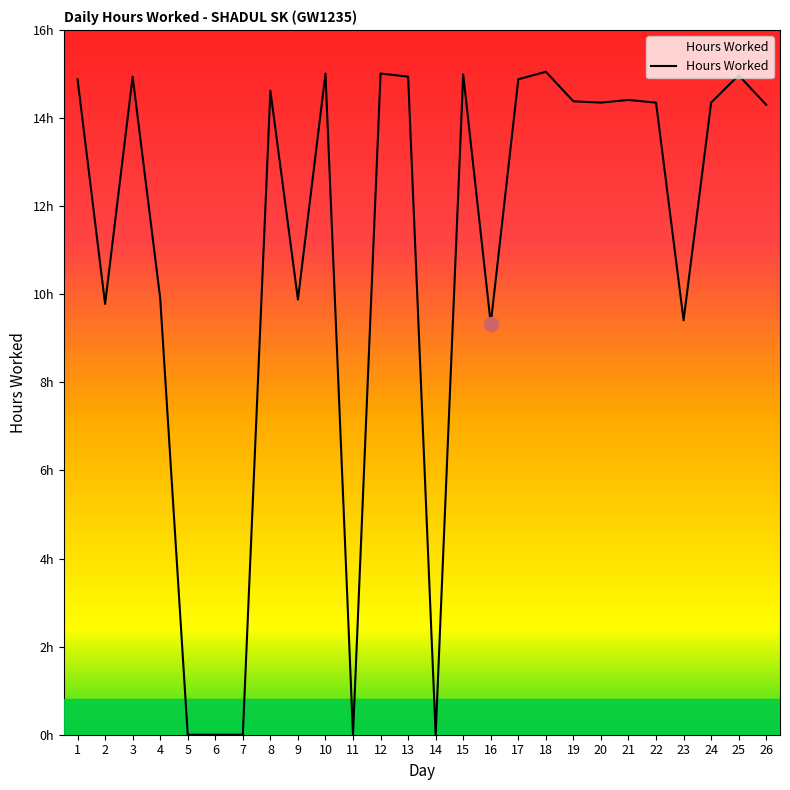

Does the chart have visible grid lines?

No